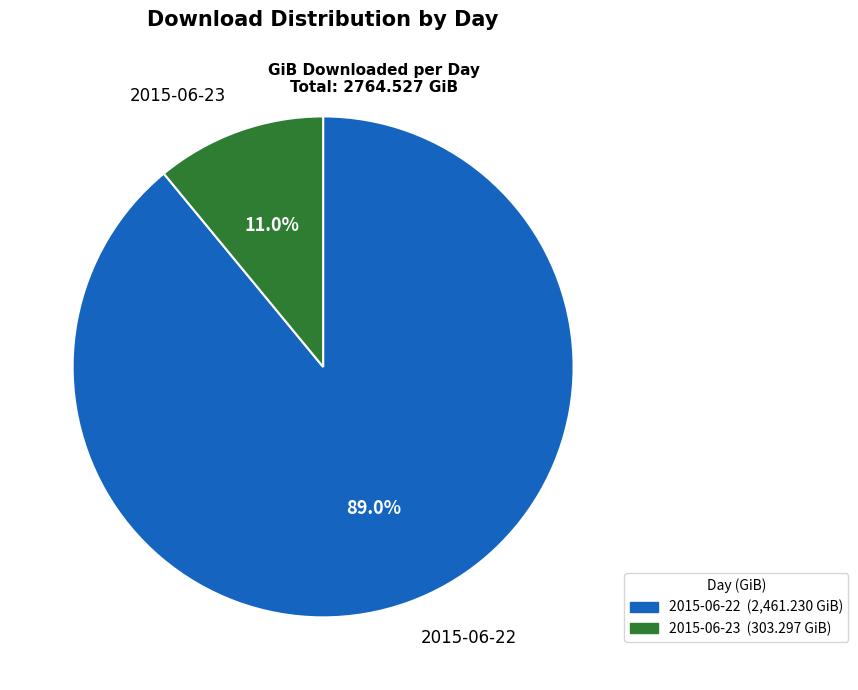

Which category accounts for the majority?

2015-06-22